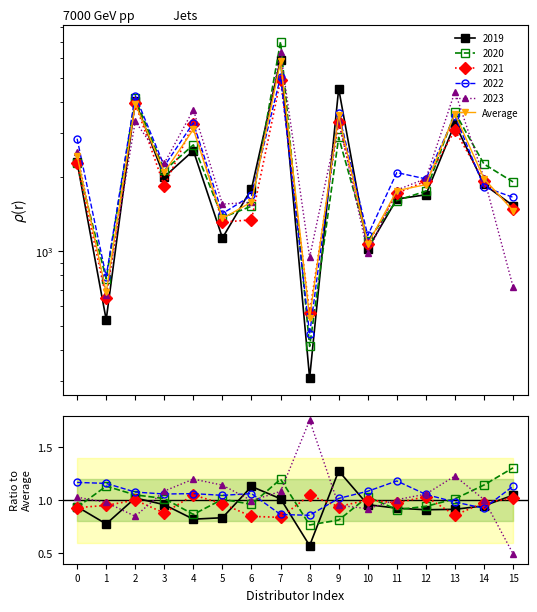

How many data points does each series have?

16